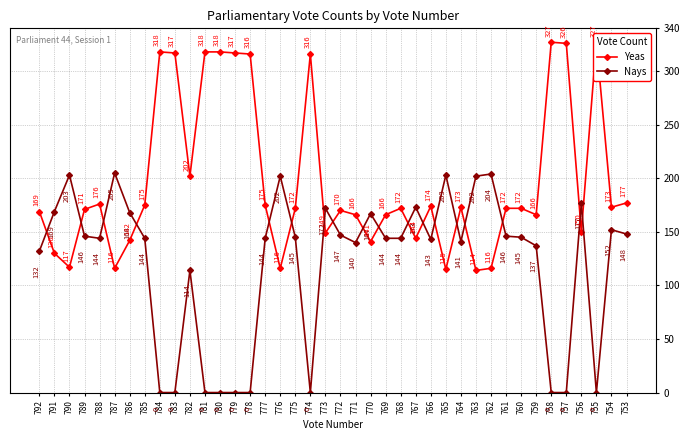

What is the difference between the maximum and minimum values in the Nays series?

205